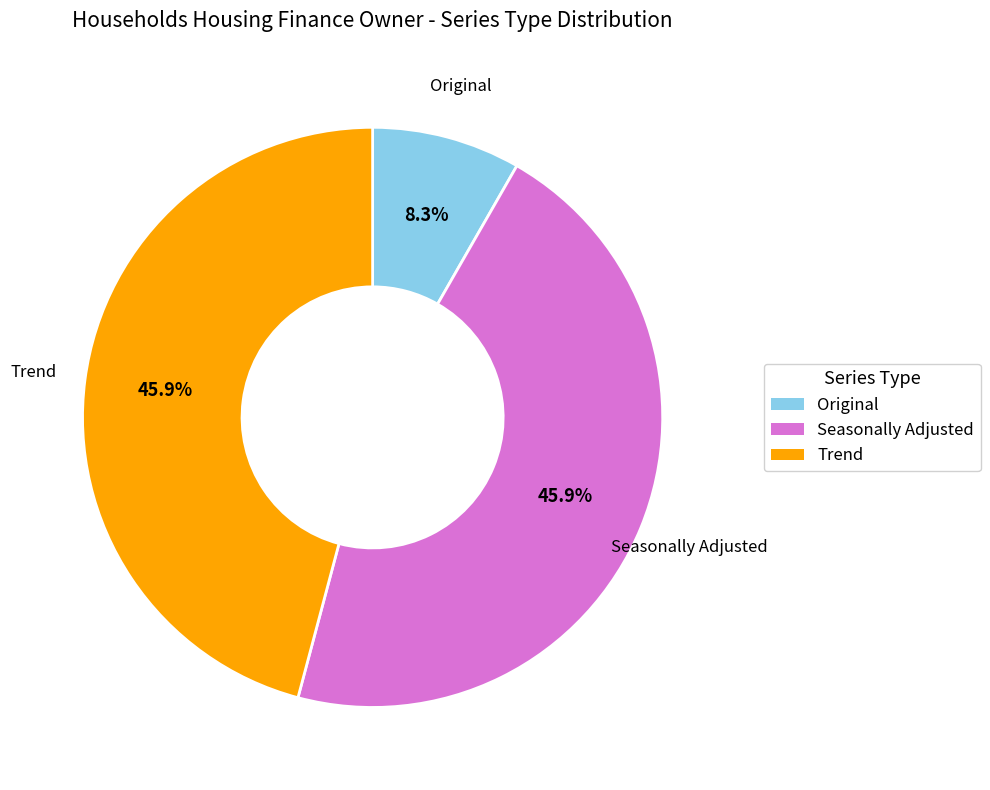

Which slice is the smallest?

Original